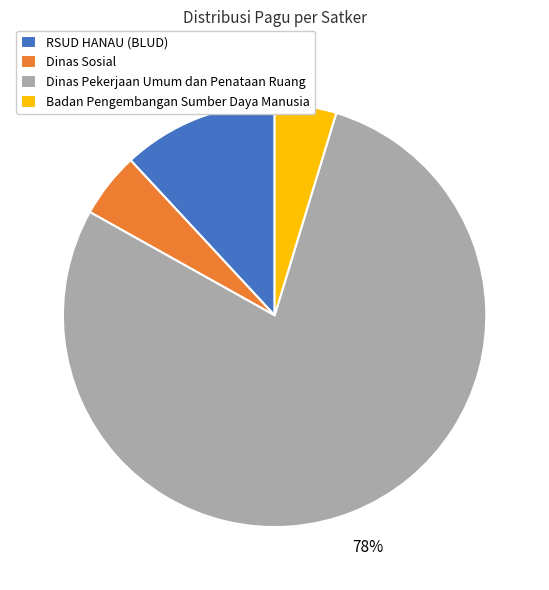

How many slices are in this pie chart?

4